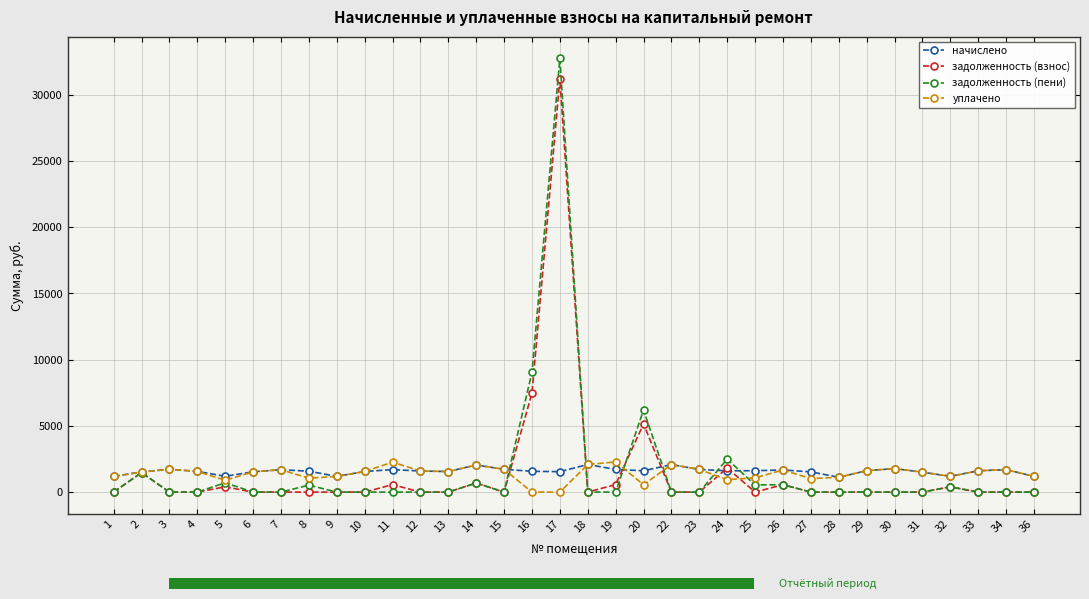

Read the уплачено value at 11.

2261.4